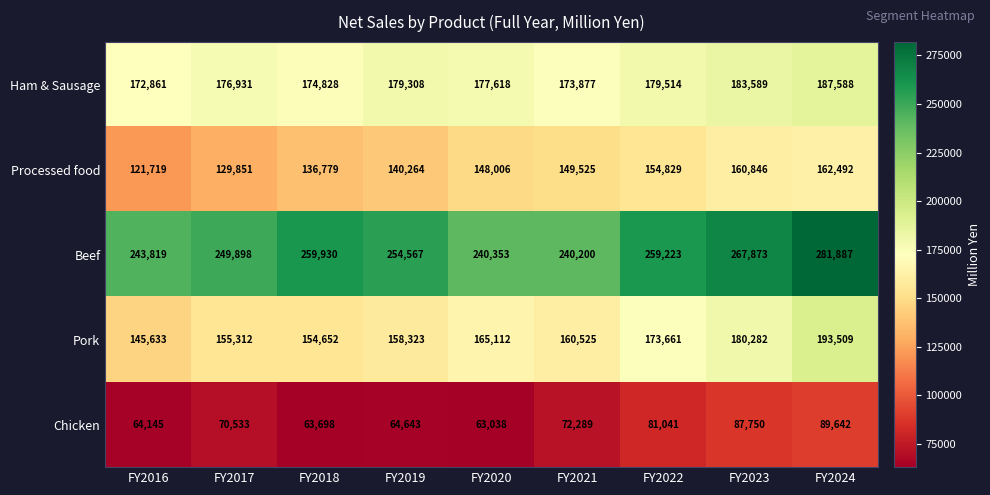

The Ham & Sausage series shows 173877 at FY2021. True or false?

True